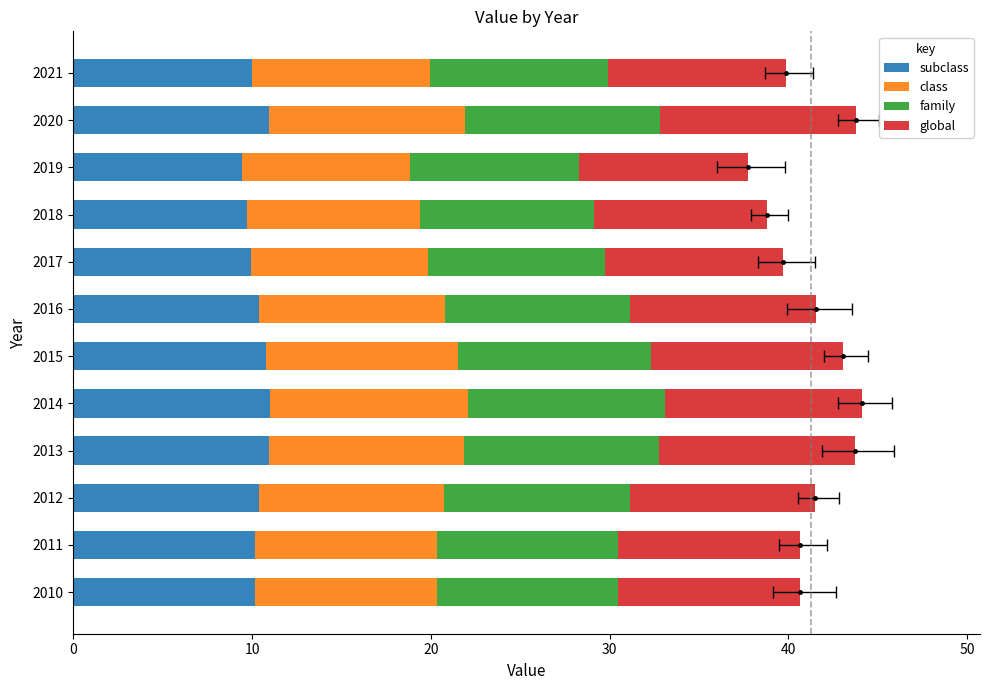

Does the chart contain any negative values?

No